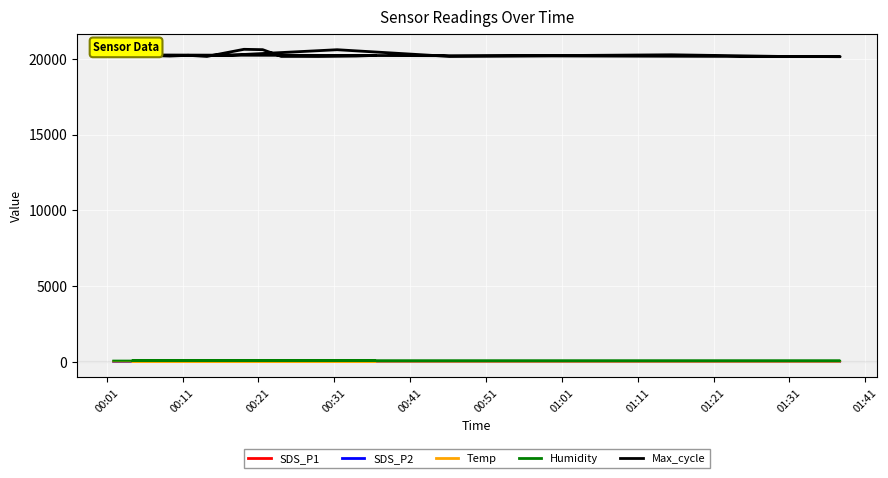

The value of SDS_P1 at 17 is 2.1. True or false?

False